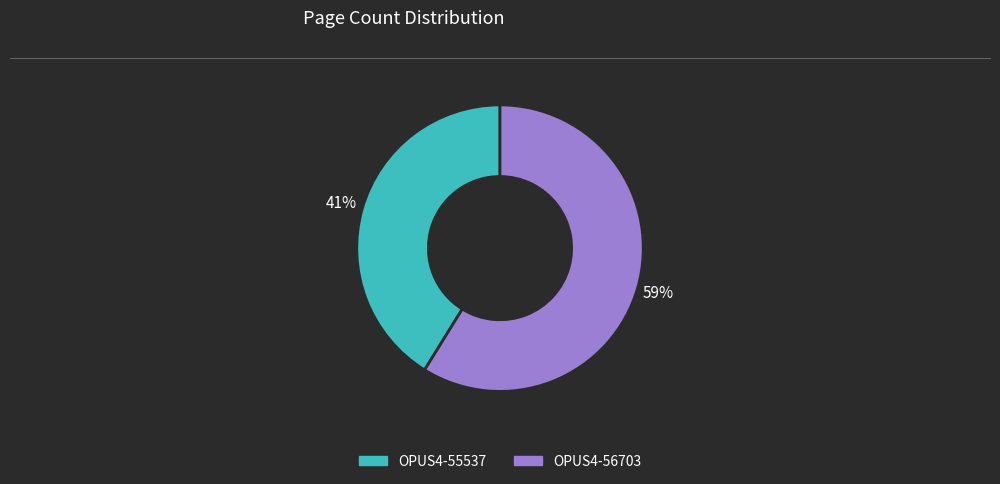

Rank the categories by value from highest to lowest.

OPUS4-56703, OPUS4-55537